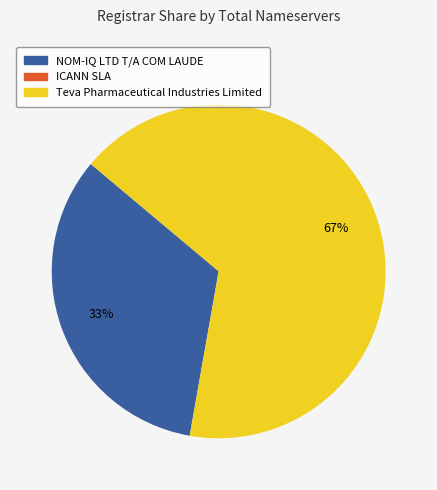

Is there a majority slice in this chart?

Yes